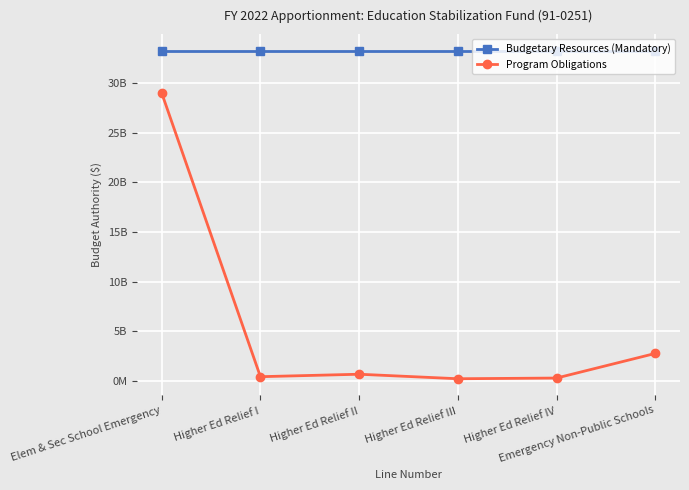

Which series has the largest total across all categories?

Budgetary Resources (Mandatory)